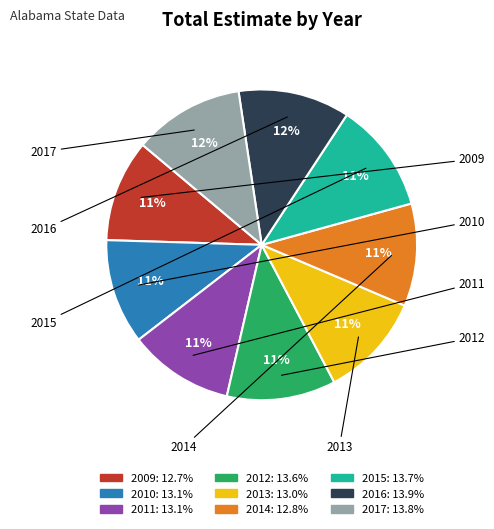

What percentage is the 2017 slice, to the nearest percent?

12%